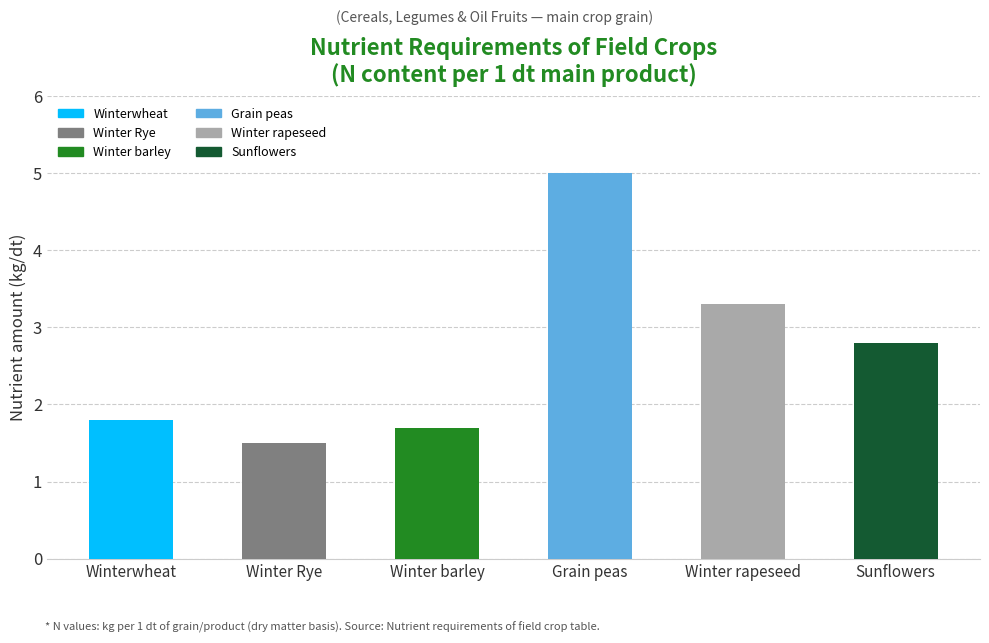

Reading left to right, extract all data points from this chart.

Winterwheat=1.8	Winter Rye=1.5	Winter barley=1.7	Grain peas=5.0	Winter rapeseed=3.3	Sunflowers=2.8